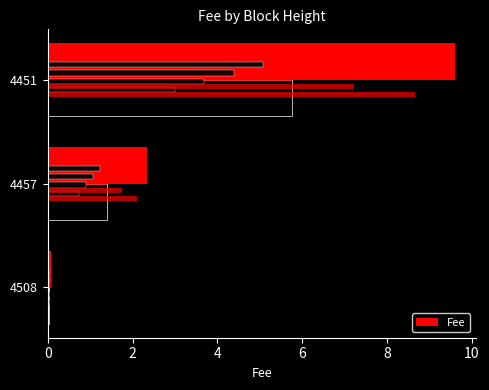

What is the maximum value shown in the chart?

9.6